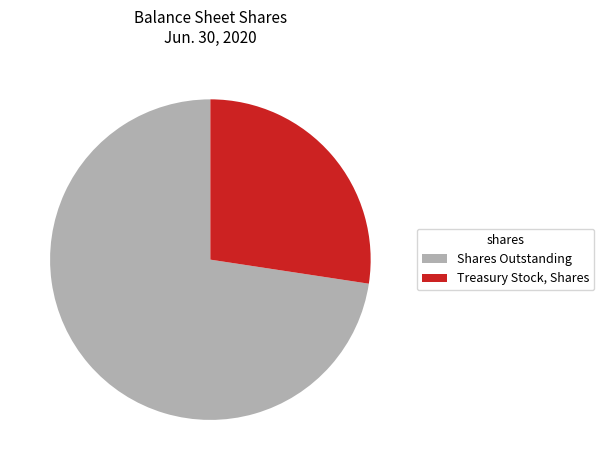

Is there any slice that represents more than half of the pie?

Yes